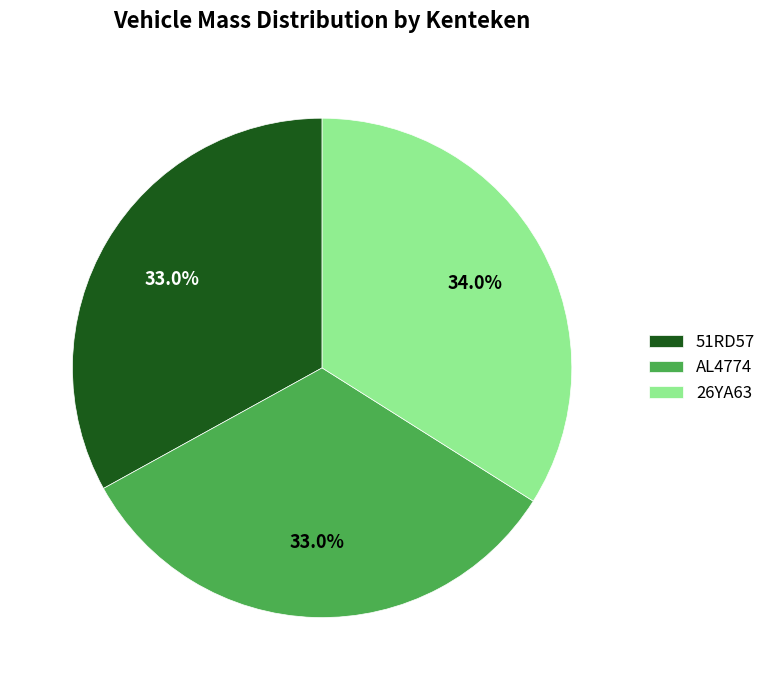

Is it true that 51RD57 is 33% of the pie?

True